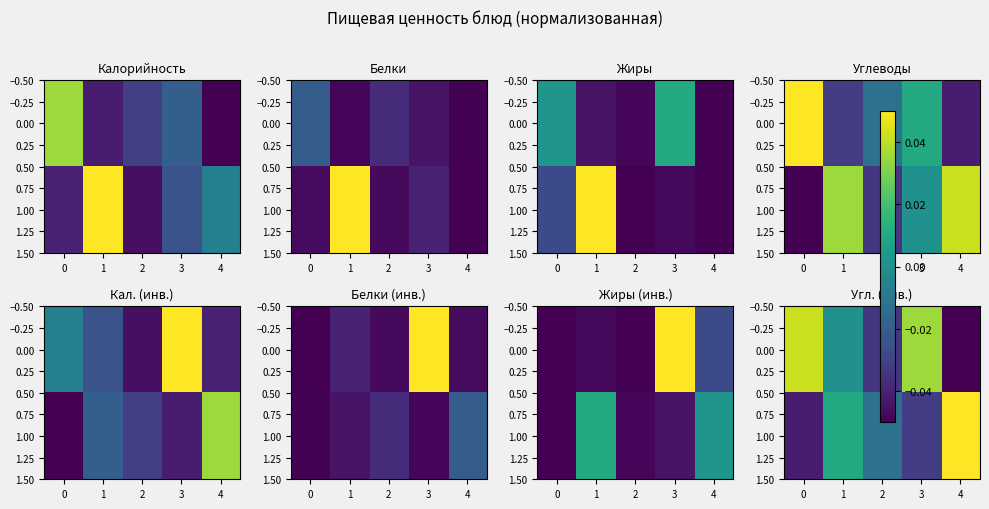

What is the maximum value shown in the chart?

0.1